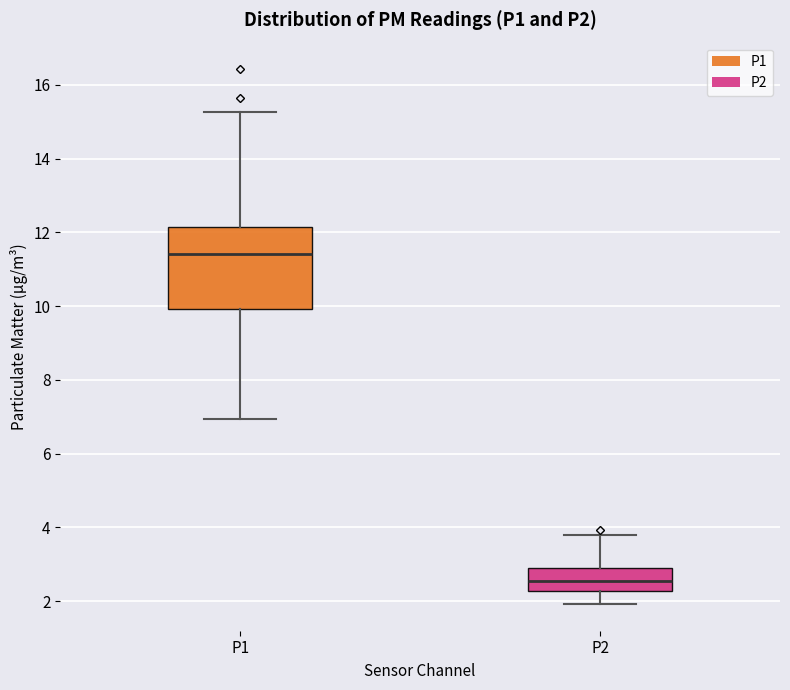

Reading left to right, read every box against the y-axis: the position of its median line, the range the box covers, and the ends of its whiskers. The values are not printed on the chart, so give them approximately, as read against the axis.

P1: median 11.4, box 10.0 to 12.2, whiskers 7.0 to 15.2
P2: median 2.6, box 2.2 to 3.0, whiskers 2.0 to 3.8